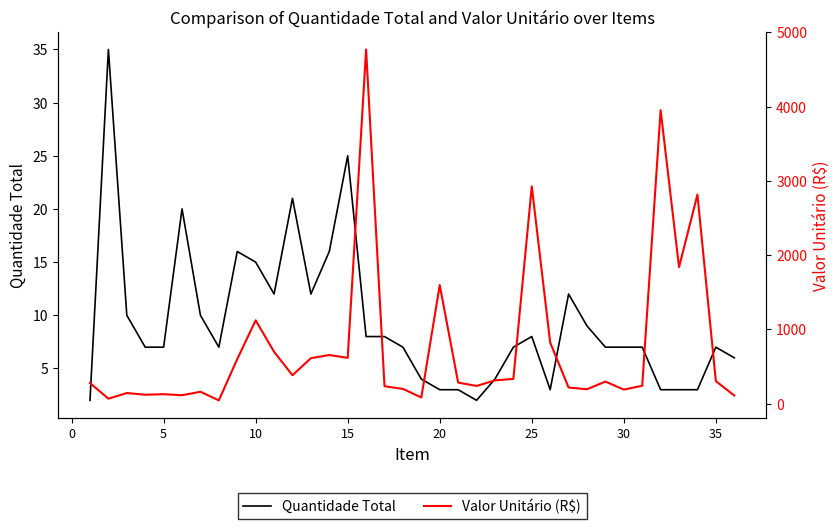

How many values in the Valor Unitário (R$) series exceed 297?

18